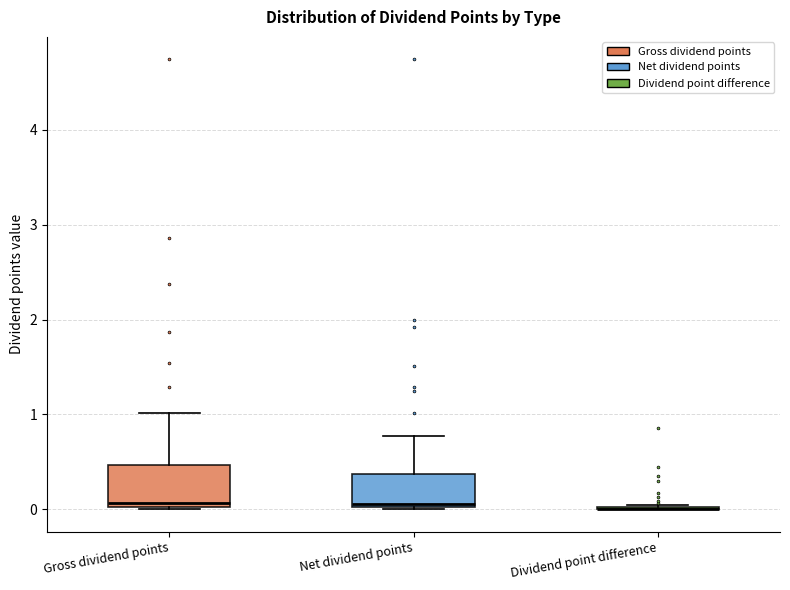

Reading left to right, transcribe this box plot: for each box, give where its median line is, the range the box spans, and where its two whiskers end, as read against the y-axis. The values are not printed on the chart, so give them approximately, as read against the axis.

Gross dividend points: median 0.1, box 0.0 to 0.5, whiskers 0.0 to 1.0
Net dividend points: median 0.1, box 0.0 to 0.4, whiskers 0.0 to 0.8
Dividend point difference: box collapsed to a line at 0.0, whiskers 0.0 to 0.0